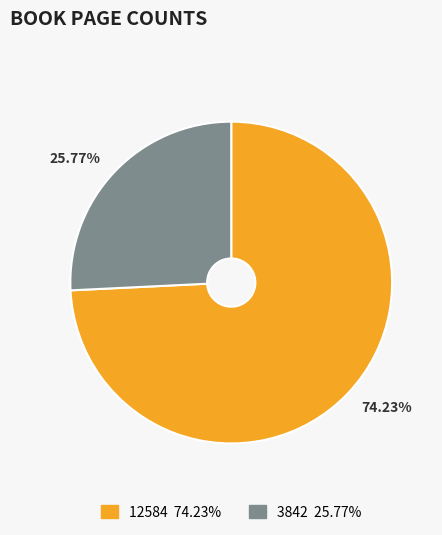

Count the number of slices in the pie.

2